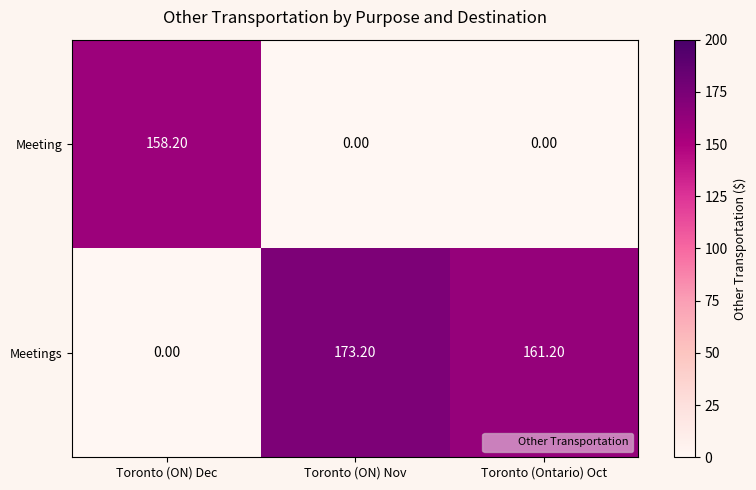

Which category has the highest value across all series?

Toronto (ON) Nov